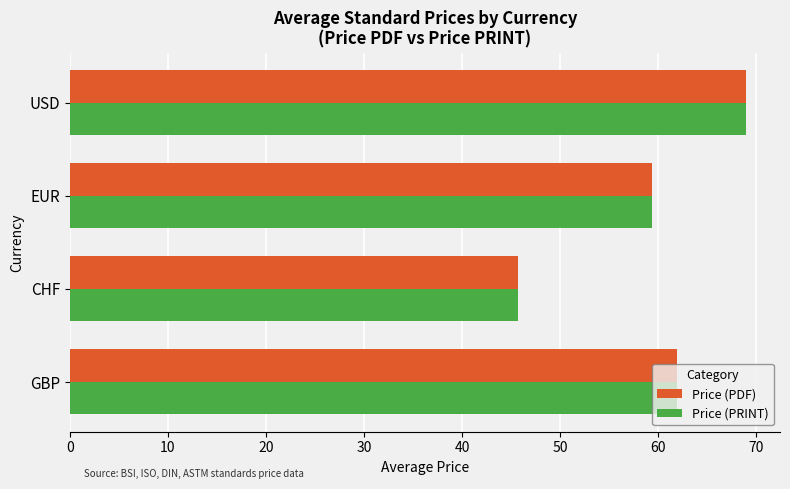

What is the sum of the Price (PRINT) values at USD and CHF?

114.7